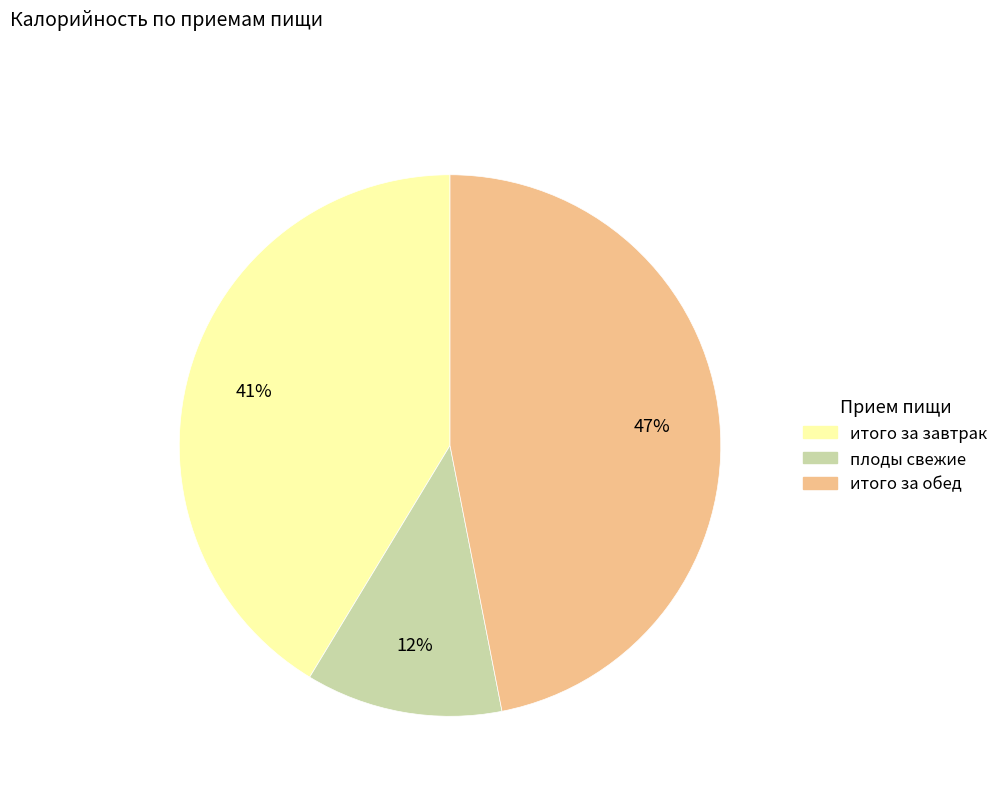

How many slices are in this pie chart?

3